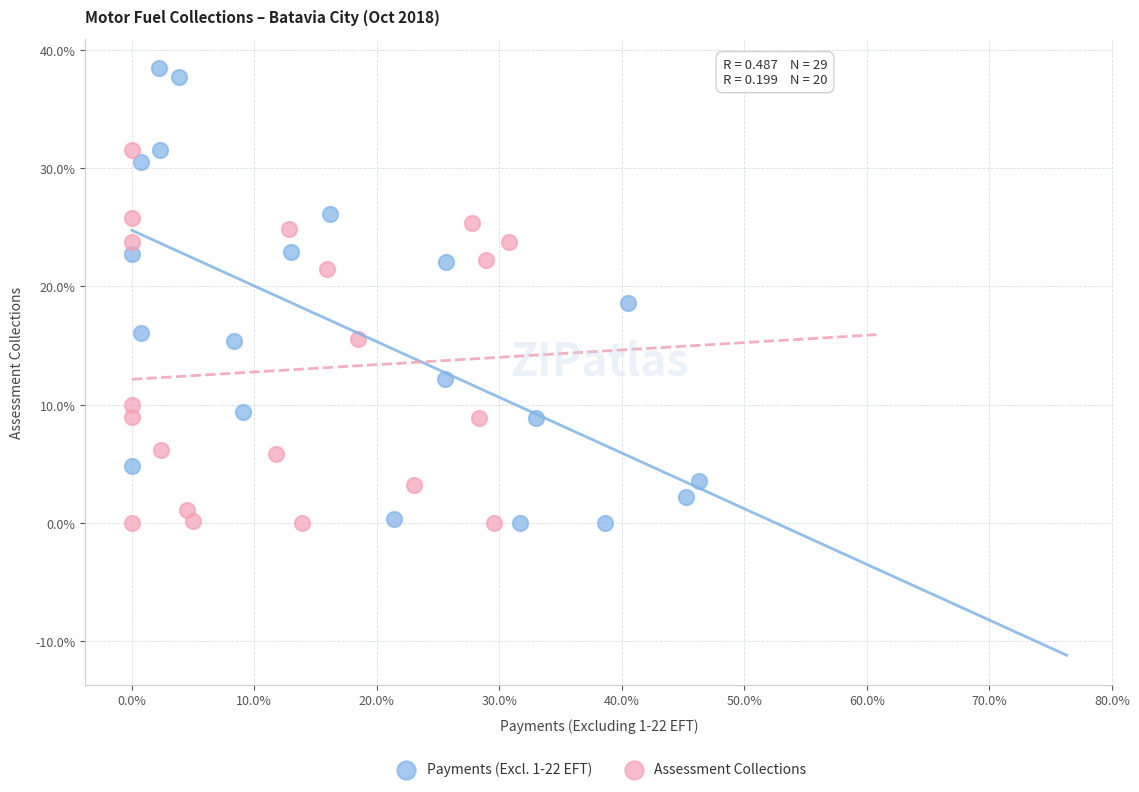

What are all the series names shown in the legend?

Payments (Excl. 1-22 EFT), Assessment Collections